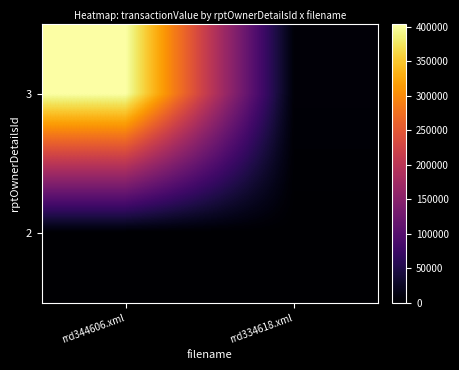

Rank the series by their maximum value, from highest to lowest.

3, 2